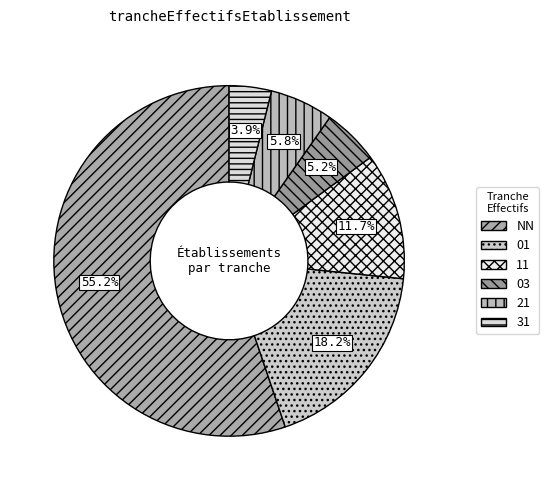

True or false: 21 accounts for 5% of the total.

True